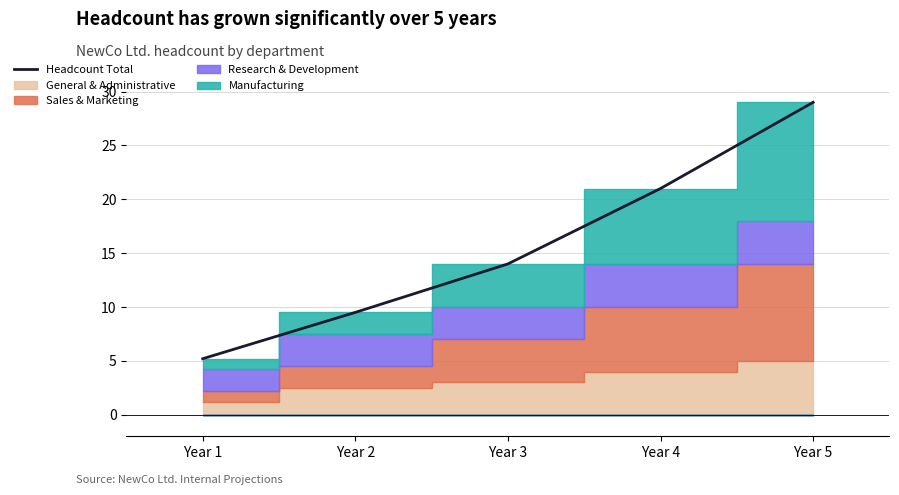

How many lines are shown in the chart?

1